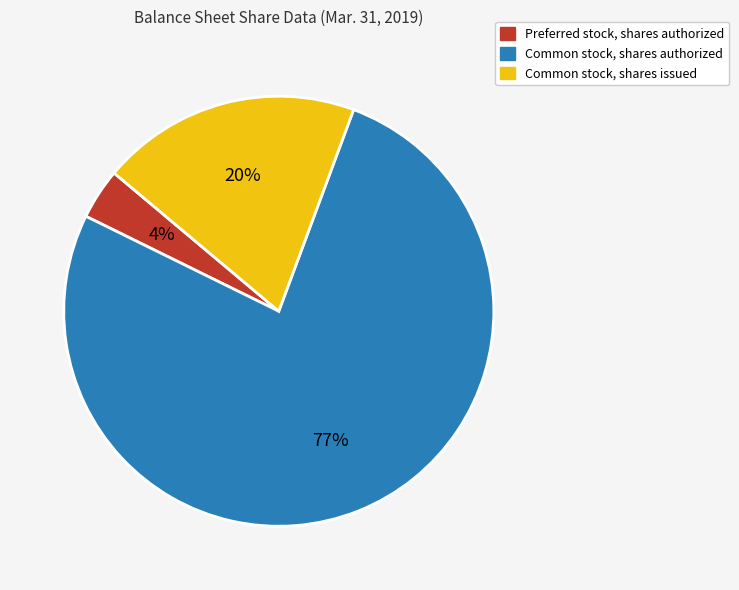

Count the number of slices in the pie.

3